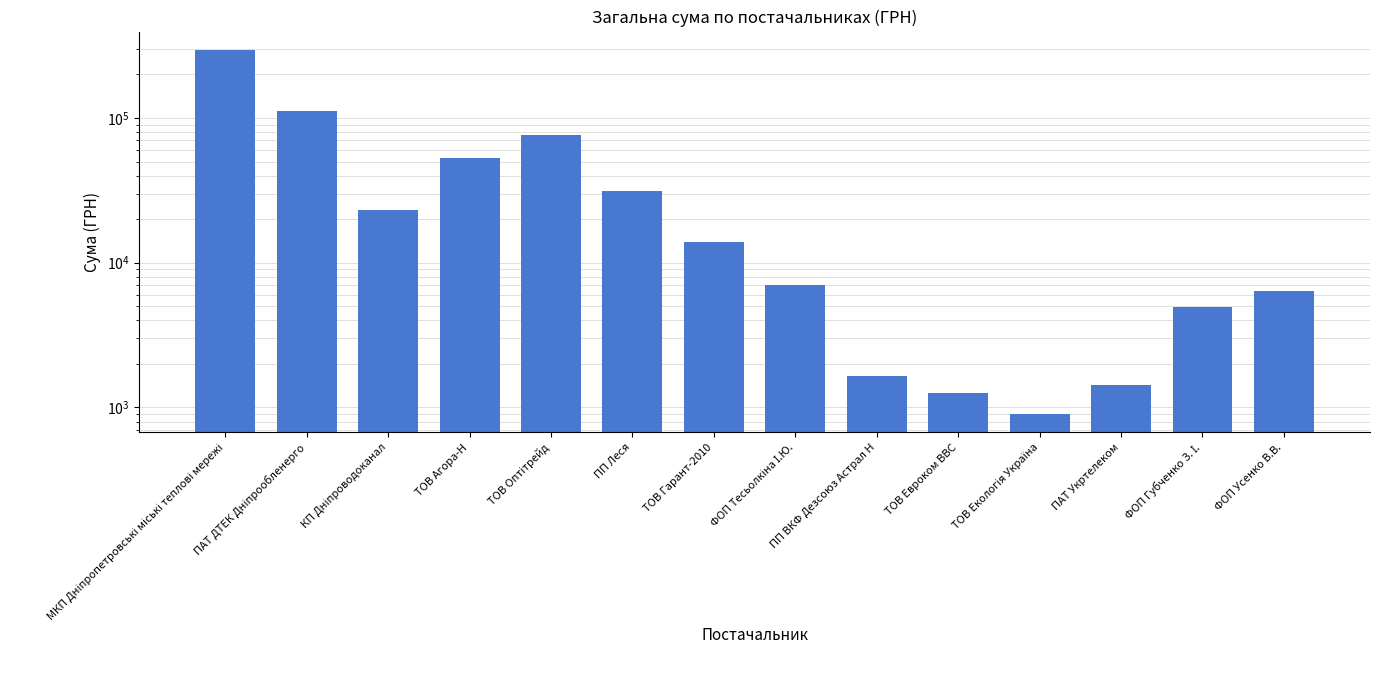

What is the difference between the second highest and minimum values?

111092.6